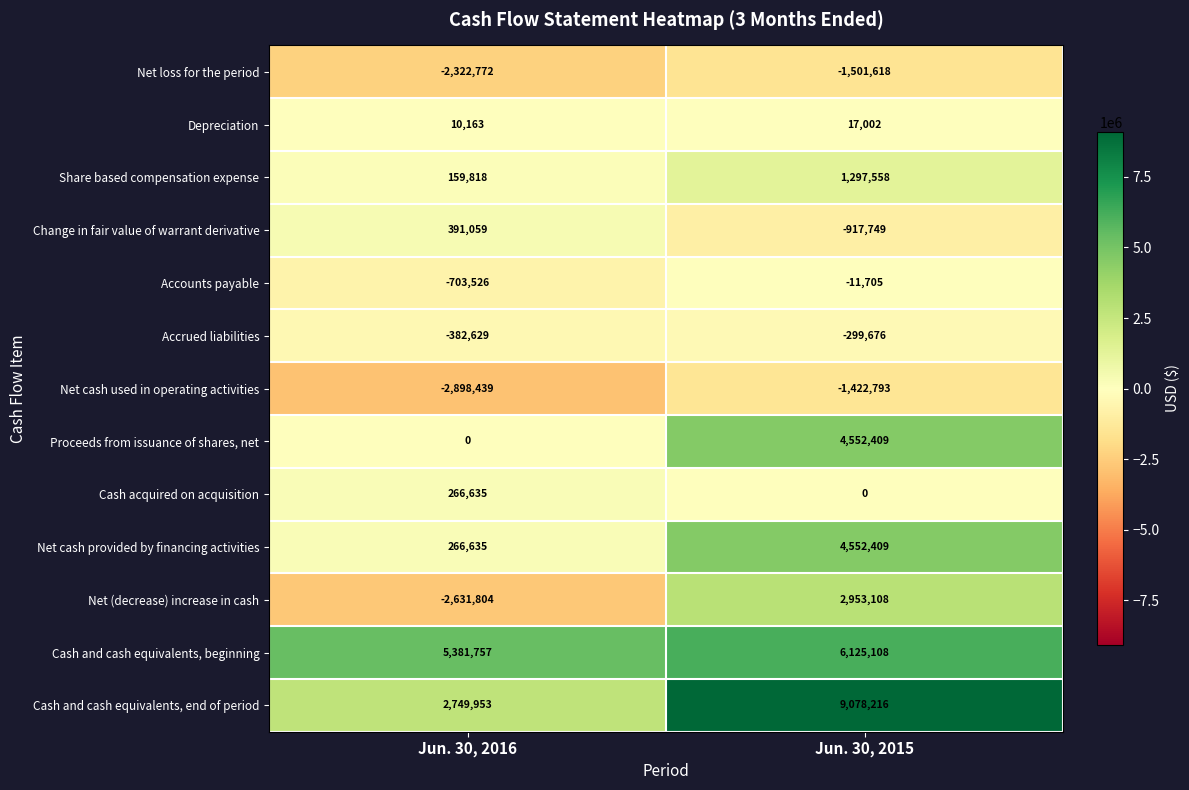

Reading left to right, extract all data points from this chart.

Net loss for the period: Jun. 30, 2016=-2322772	Jun. 30, 2015=-1501618
Depreciation: Jun. 30, 2016=10163	Jun. 30, 2015=17002
Share based compensation expense: Jun. 30, 2016=159818	Jun. 30, 2015=1297558
Change in fair value of warrant derivative: Jun. 30, 2016=391059	Jun. 30, 2015=-917749
Accounts payable: Jun. 30, 2016=-703526	Jun. 30, 2015=-11705
Accrued liabilities: Jun. 30, 2016=-382629	Jun. 30, 2015=-299676
Net cash used in operating activities: Jun. 30, 2016=-2898439	Jun. 30, 2015=-1422793
Proceeds from issuance of shares, net: Jun. 30, 2016=0	Jun. 30, 2015=4552409
Cash acquired on acquisition: Jun. 30, 2016=266635	Jun. 30, 2015=0
Net cash provided by financing activities: Jun. 30, 2016=266635	Jun. 30, 2015=4552409
Net (decrease) increase in cash: Jun. 30, 2016=-2631804	Jun. 30, 2015=2953108
Cash and cash equivalents, beginning: Jun. 30, 2016=5381757	Jun. 30, 2015=6125108
Cash and cash equivalents, end of period: Jun. 30, 2016=2749953	Jun. 30, 2015=9078216